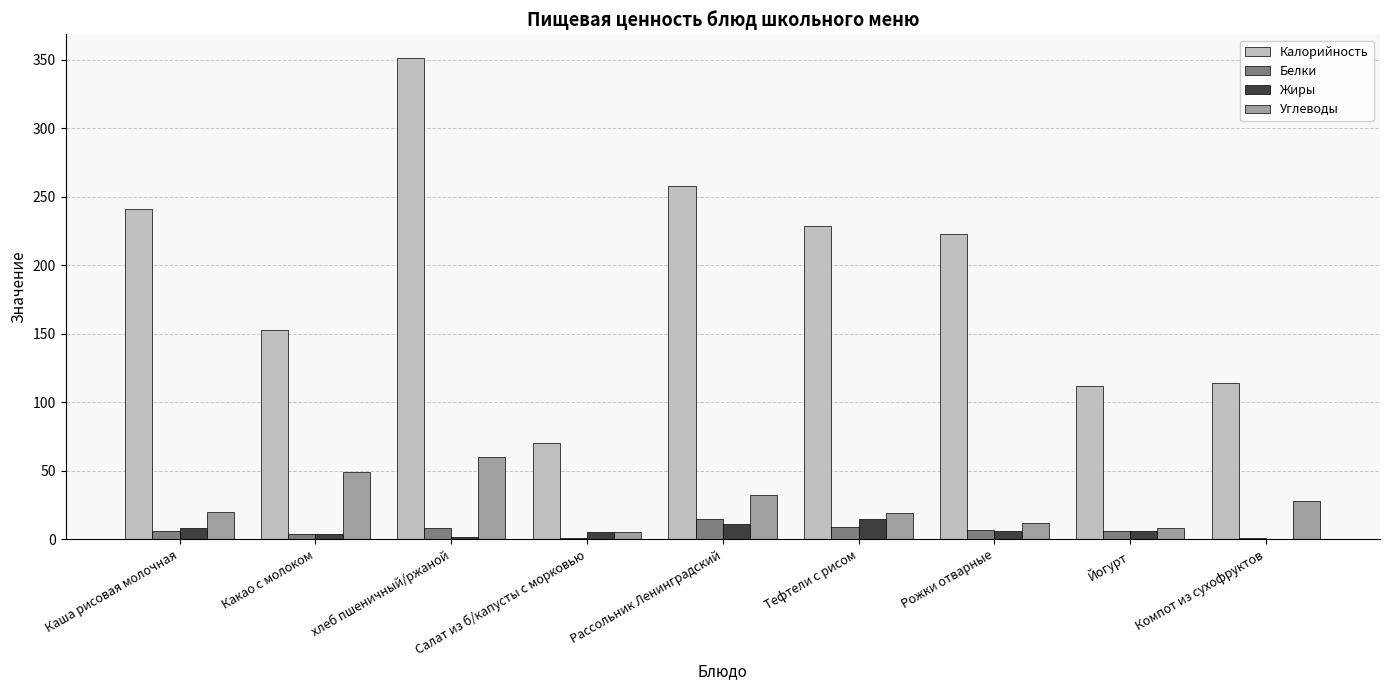

How many groups of bars are there?

9